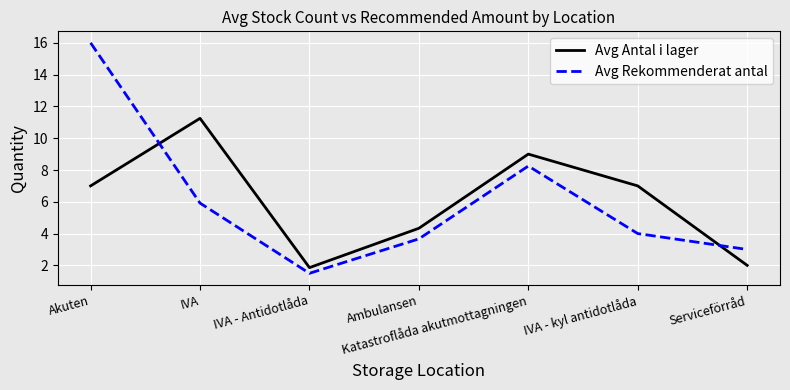

What is the maximum value shown in the chart?

16.0